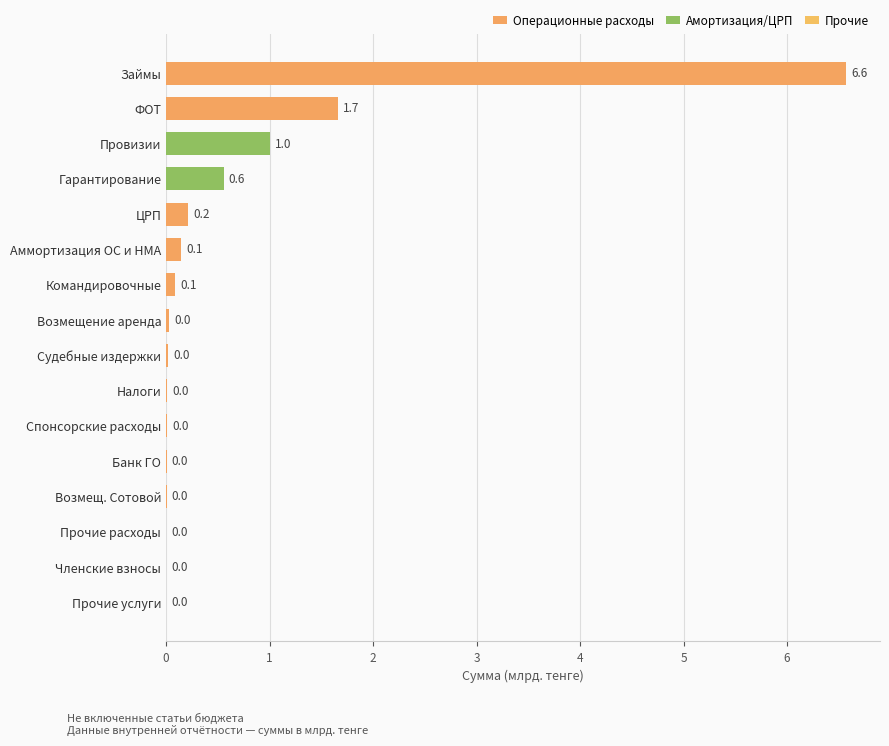

How many series are shown in this chart?

1